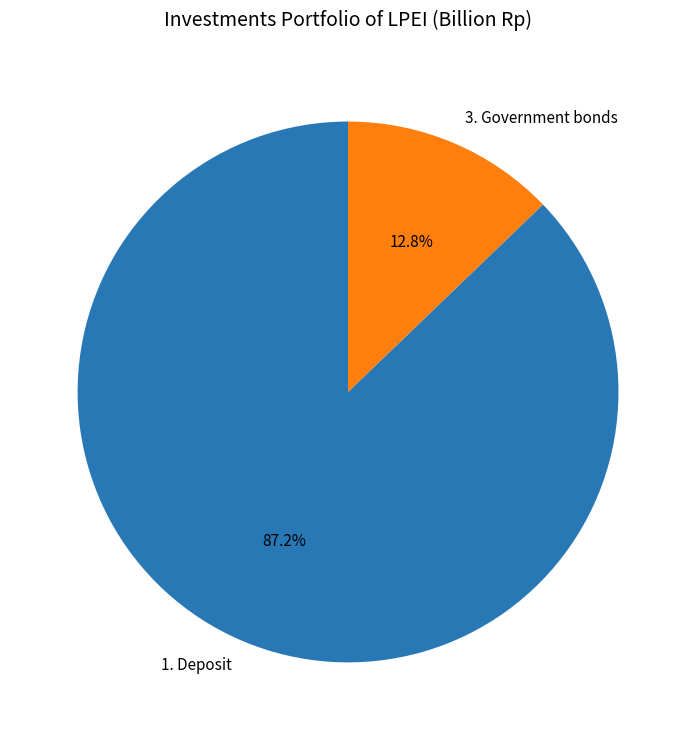

How many segments does this pie chart have?

2